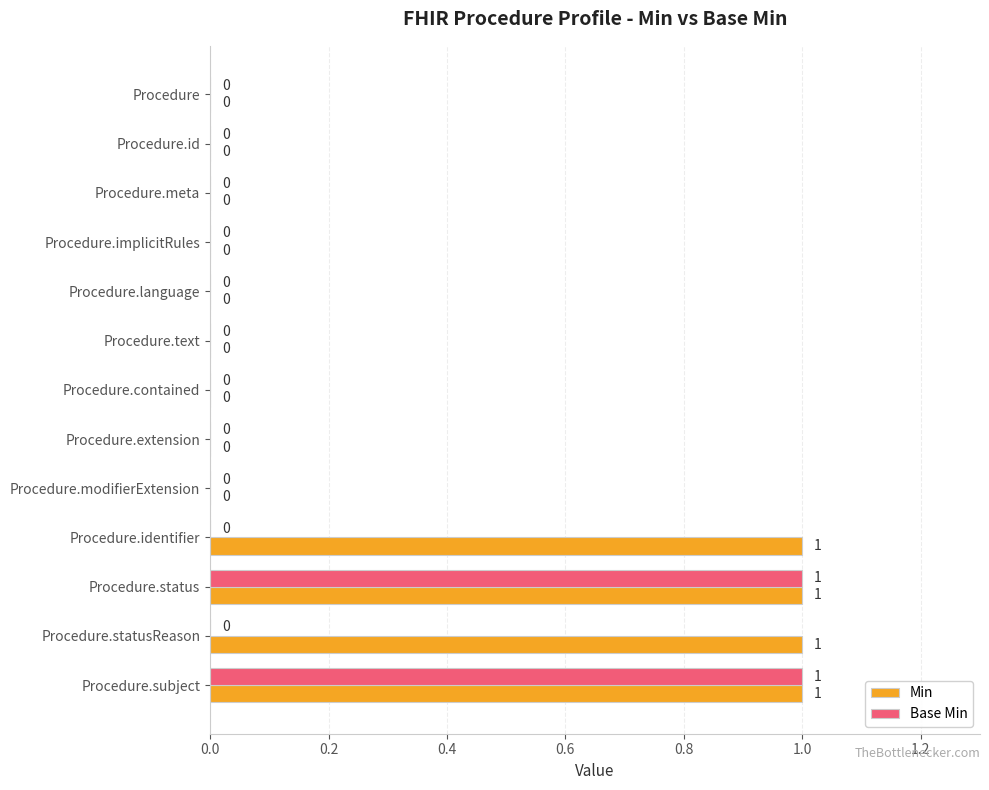

Which series has the largest total across all categories?

Min